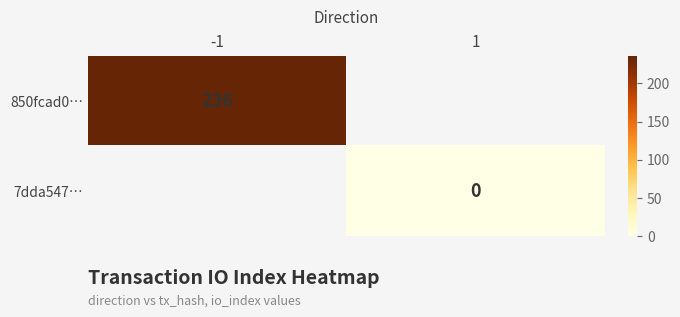

What is the maximum value shown in the chart?

236.0